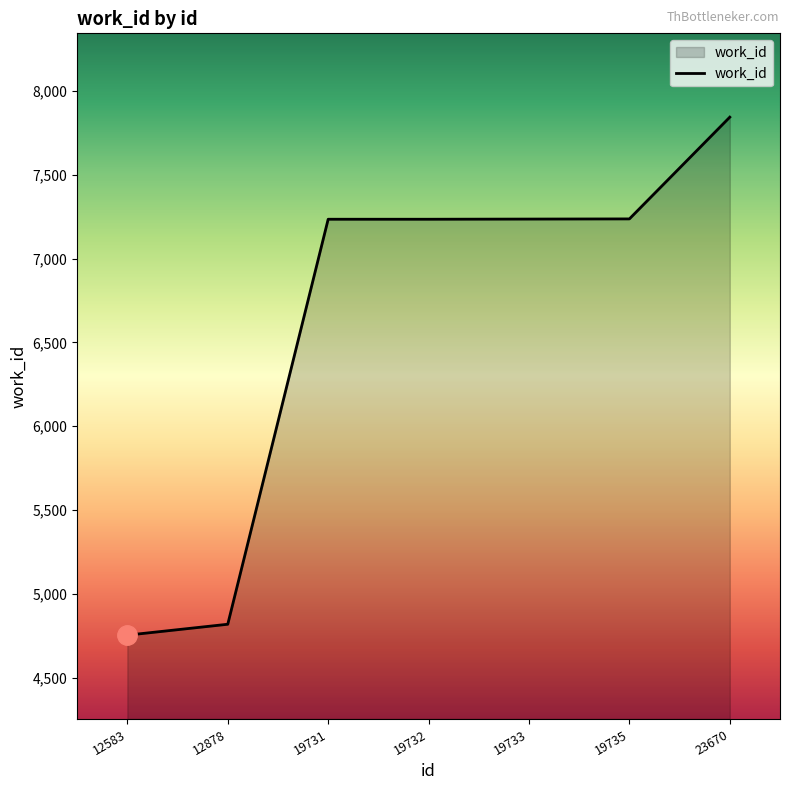

What is the approximate value at 12583, to the nearest 50?

4750